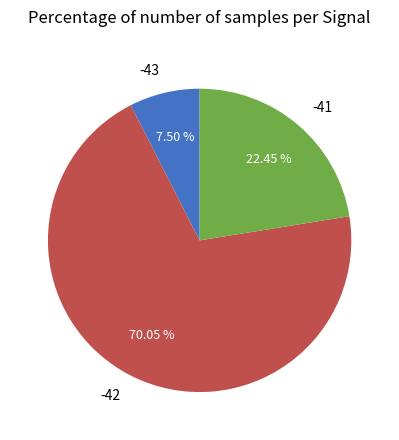

Rank the categories by value from lowest to highest.

-43, -41, -42